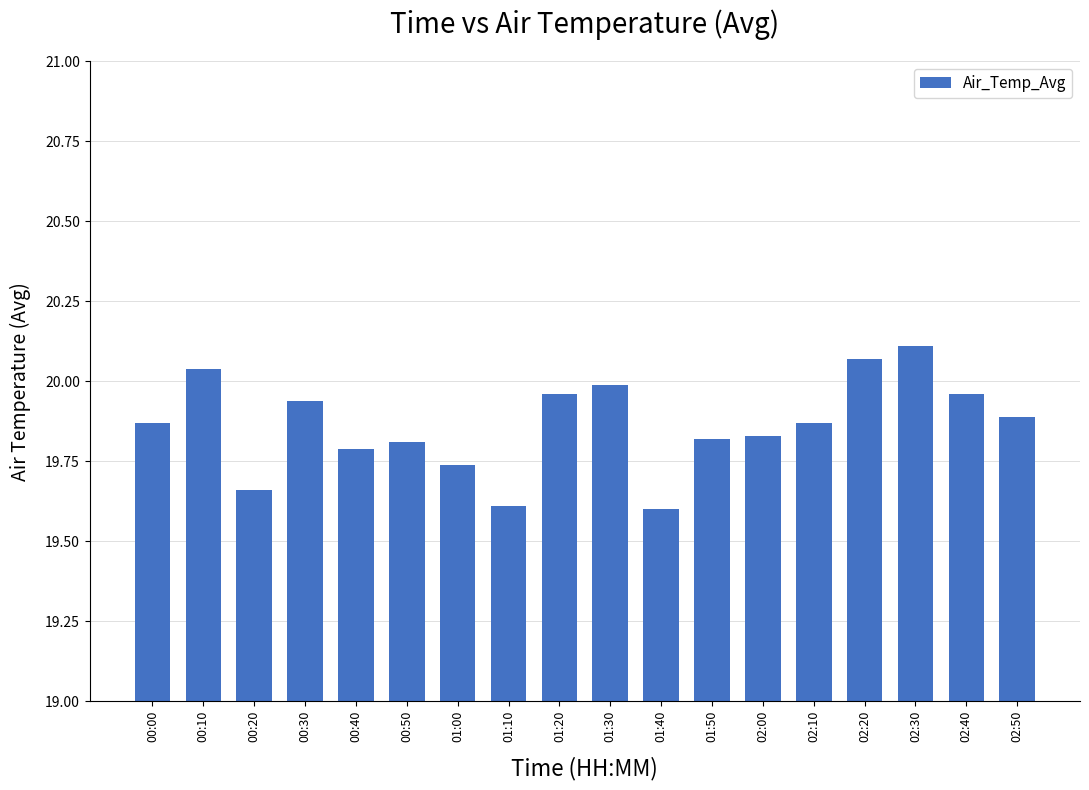

What position from the right is 00:40?

14